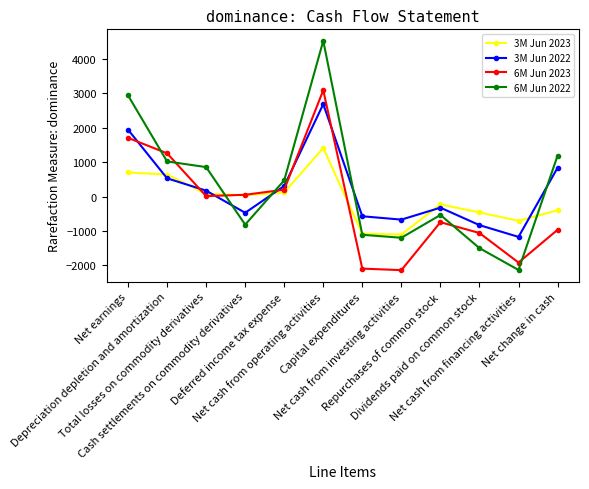

Which series has the largest range (max minus min)?

6M Jun 2022